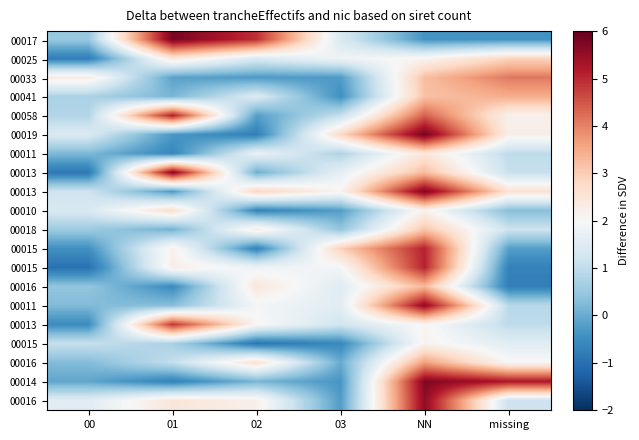

What is the minimum value shown in the chart?

-1.0